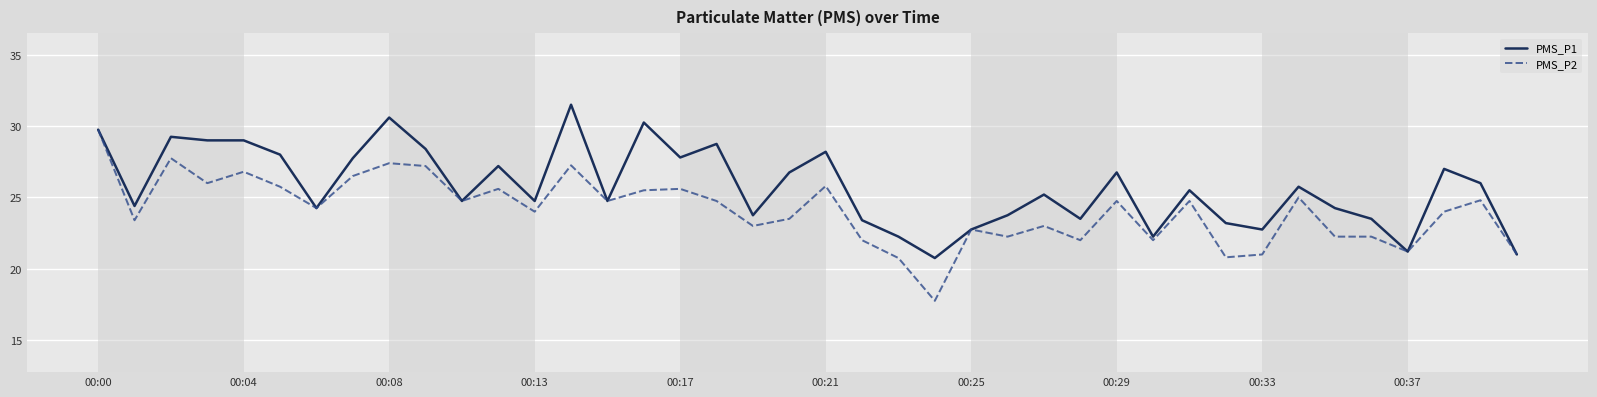

Which series has the largest total across all categories?

PMS_P1